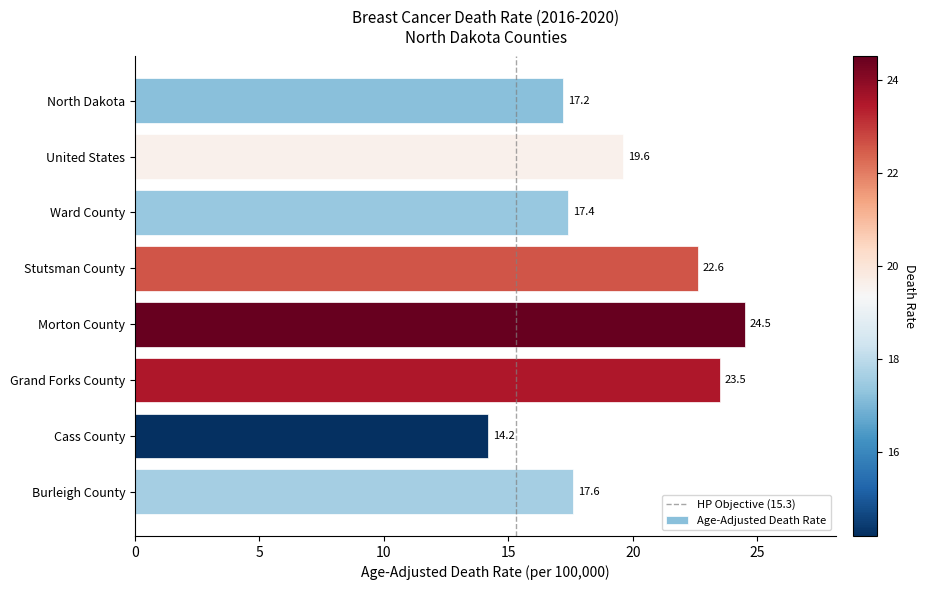

What is the ratio of the value at Morton County to the value at Grand Forks County?

1.0